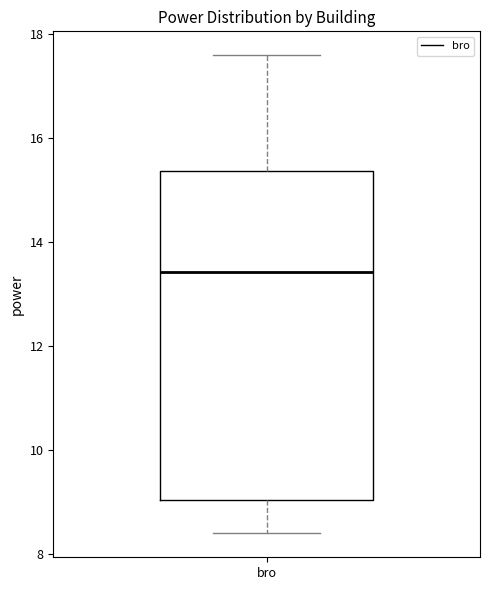

Where does the lower whisker of the box for bro end on the y-axis? The values are not printed on the chart, so give them approximately, as read against the axis.

8.4